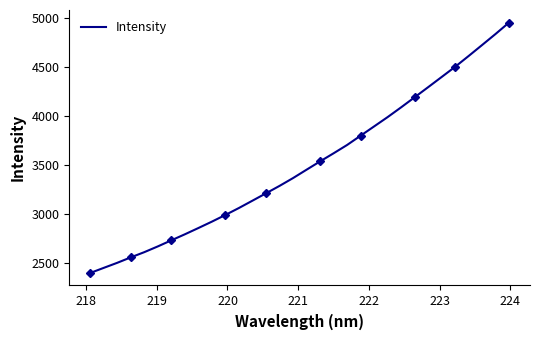

What is the average value?

3504.0